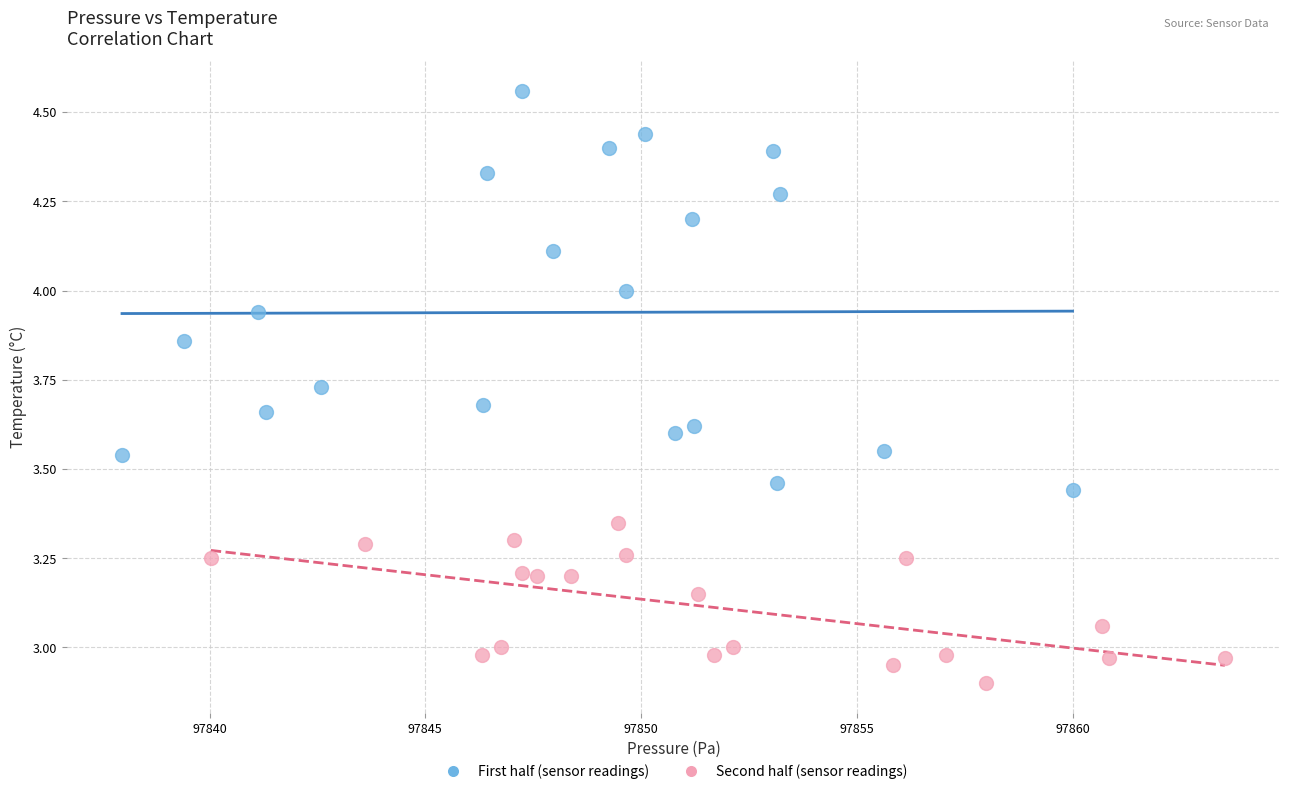

Which series has the widest spread of Y values?

First half (sensor readings)